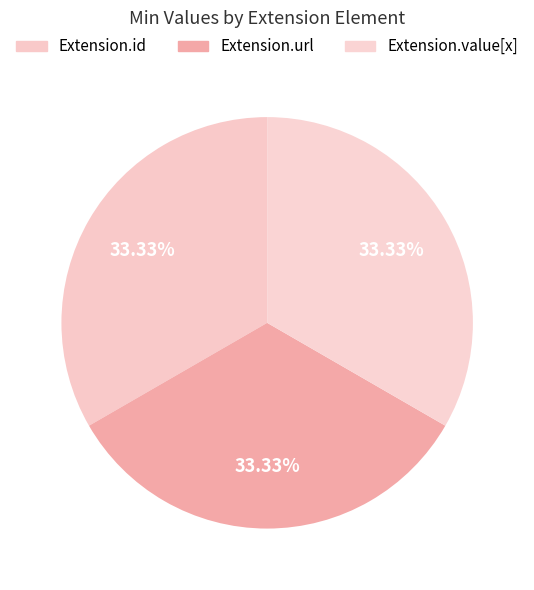

How many segments does this pie chart have?

3